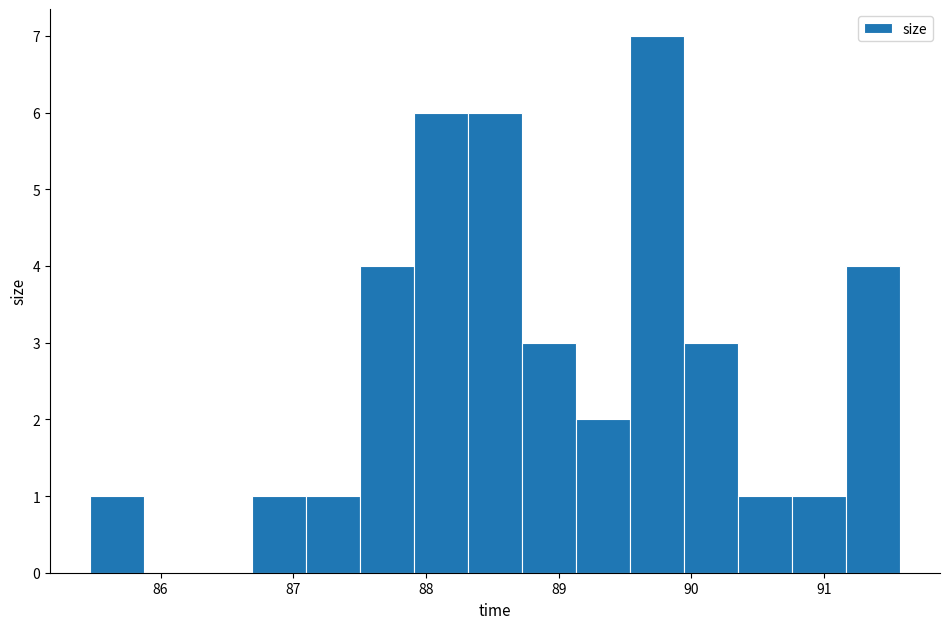

Which range on the x-axis has the tallest bar?

89.5 to 89.9